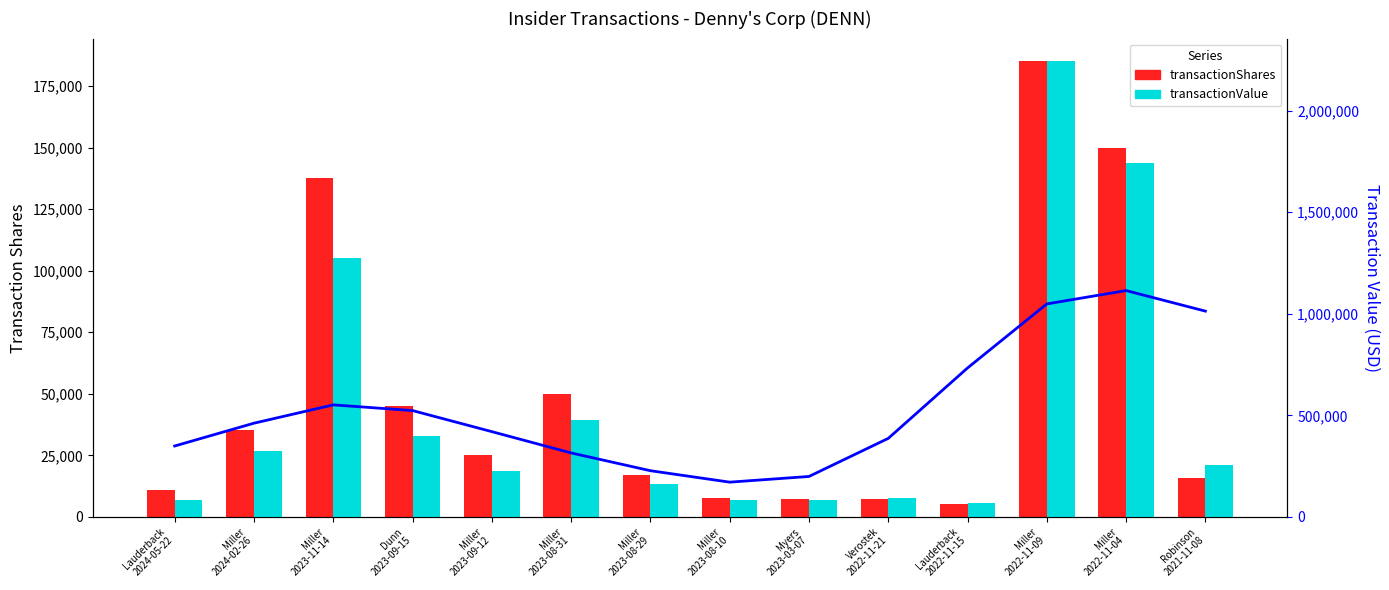

What is the value of the transactionValue bar at the 9th from the left?

85825